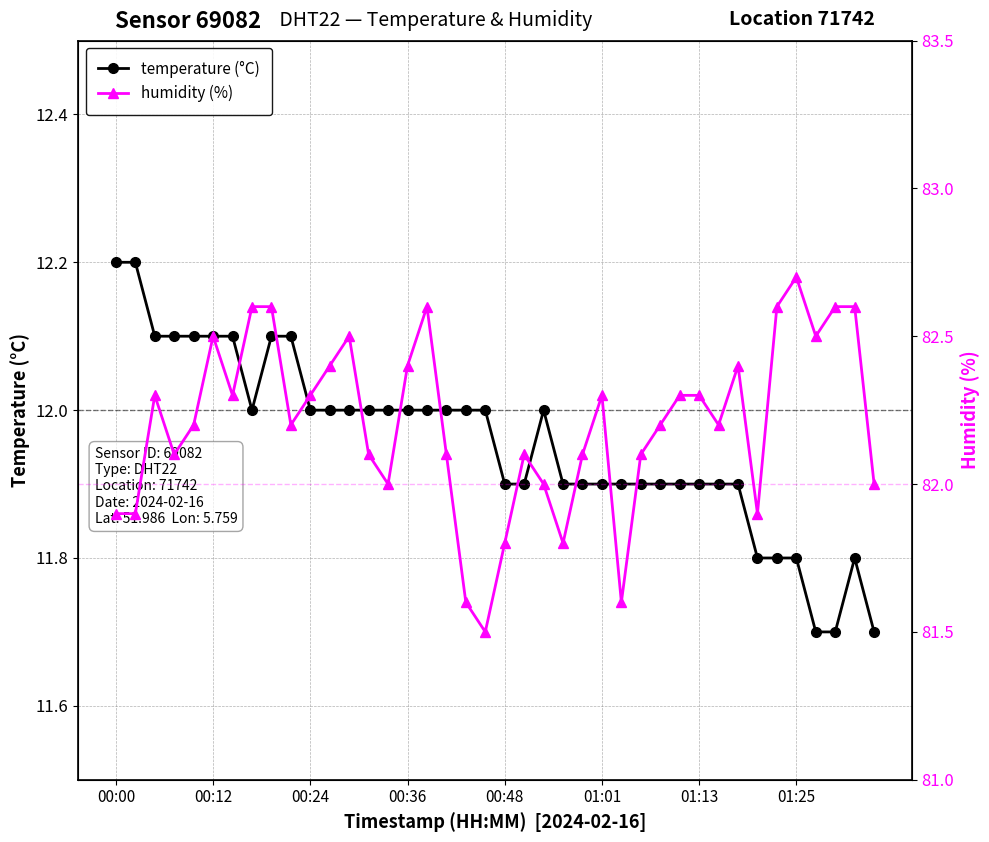

Reading left to right, extract all data points from this chart.

temperature (°C): 12.2	12.2	12.1	12.1	12.1	12.1	12.1	12.0	12.1	12.1	12.0	12.0	12.0	12.0	12.0	12.0	12.0	12.0	12.0	12.0	11.9	11.9	12.0	11.9	11.9	11.9	11.9	11.9	11.9	11.9	11.9	11.9	11.9	11.8	11.8	11.8	11.7	11.7	11.8	11.7
humidity (%): 81.9	81.9	82.3	82.1	82.2	82.5	82.3	82.6	82.6	82.2	82.3	82.4	82.5	82.1	82.0	82.4	82.6	82.1	81.6	81.5	81.8	82.1	82.0	81.8	82.1	82.3	81.6	82.1	82.2	82.3	82.3	82.2	82.4	81.9	82.6	82.7	82.5	82.6	82.6	82.0